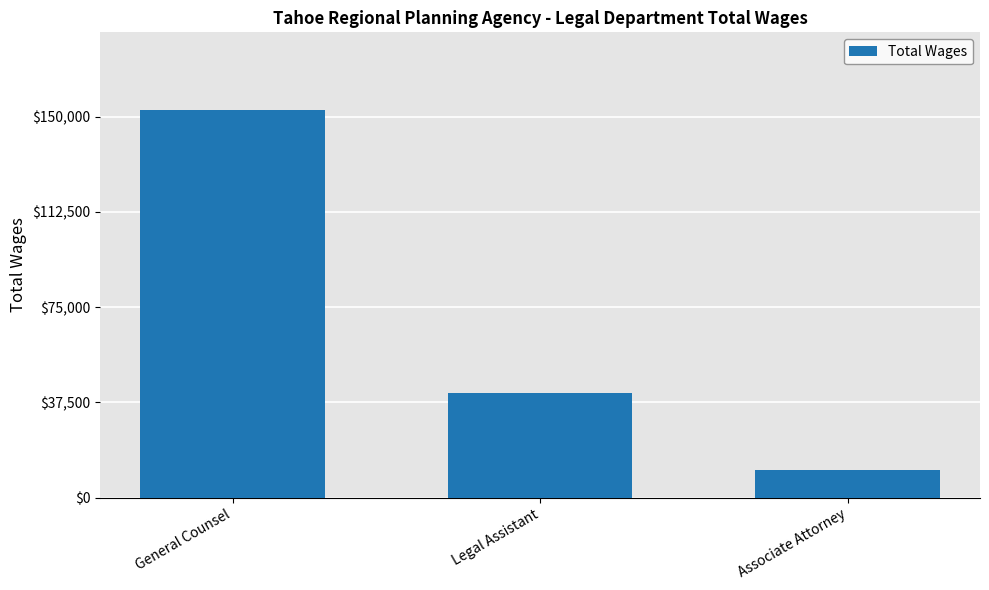

Reading right to left, list all the values displayed in this chart.

10888	41124	152638